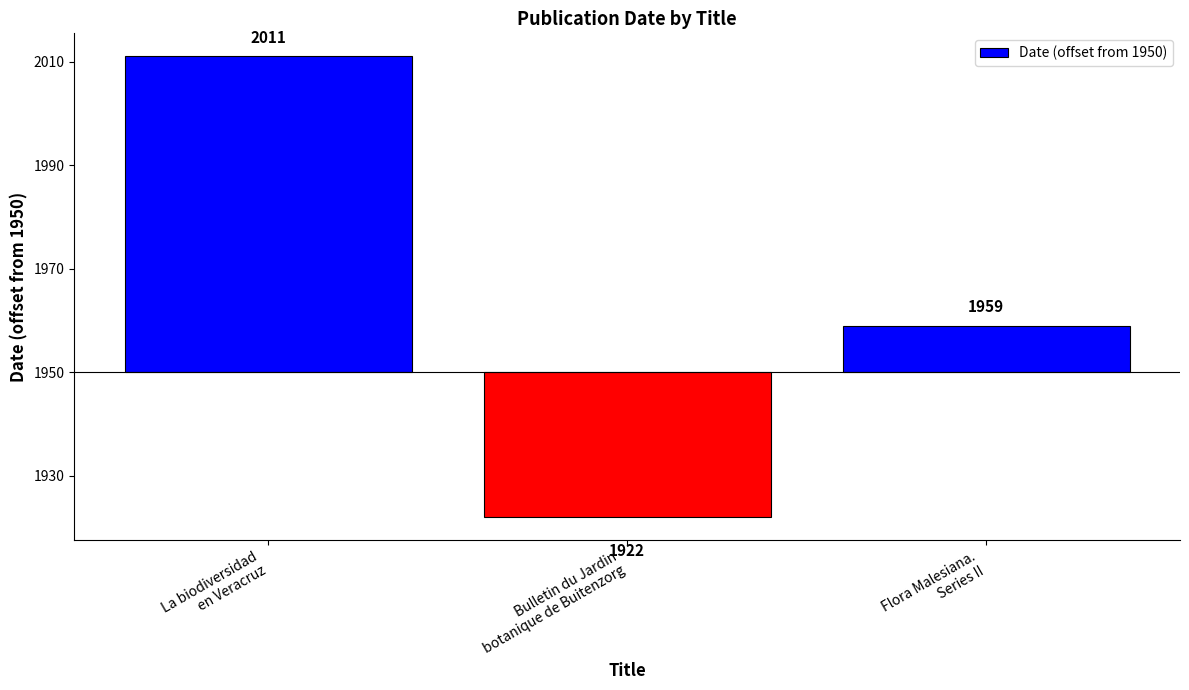

Which label corresponds to the smallest value in the chart?

Bulletin du Jardin
botanique de Buitenzorg